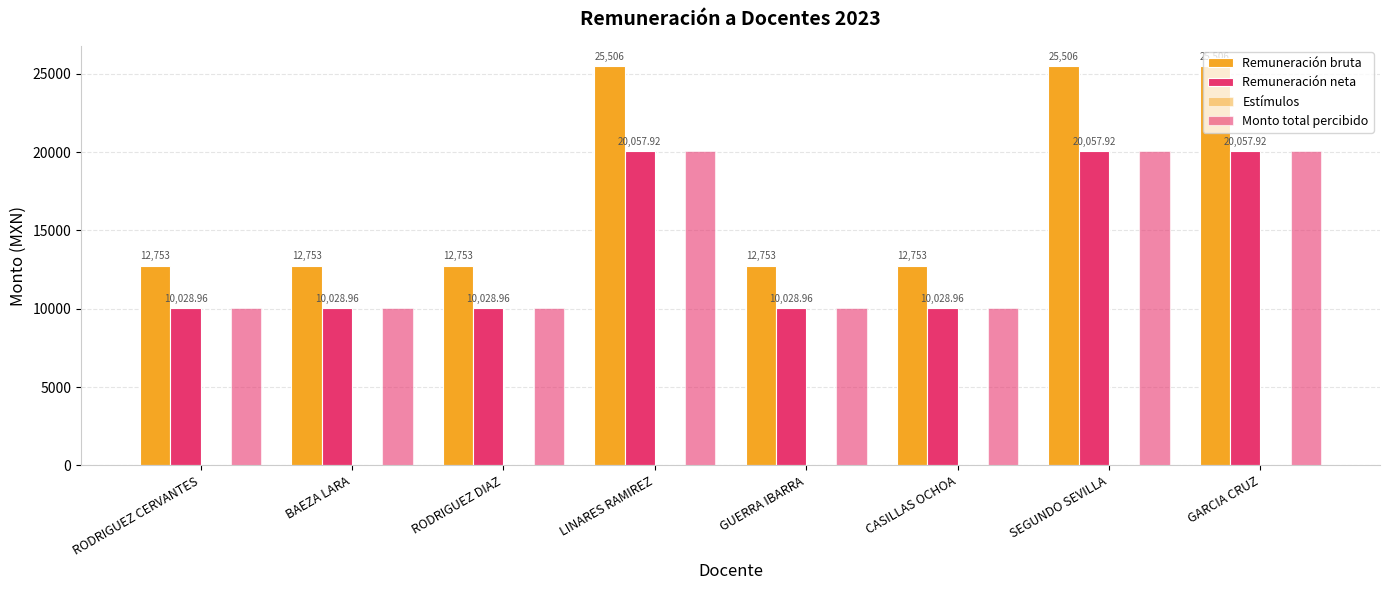

How many values in the Remuneración bruta series exceed 12753?

3